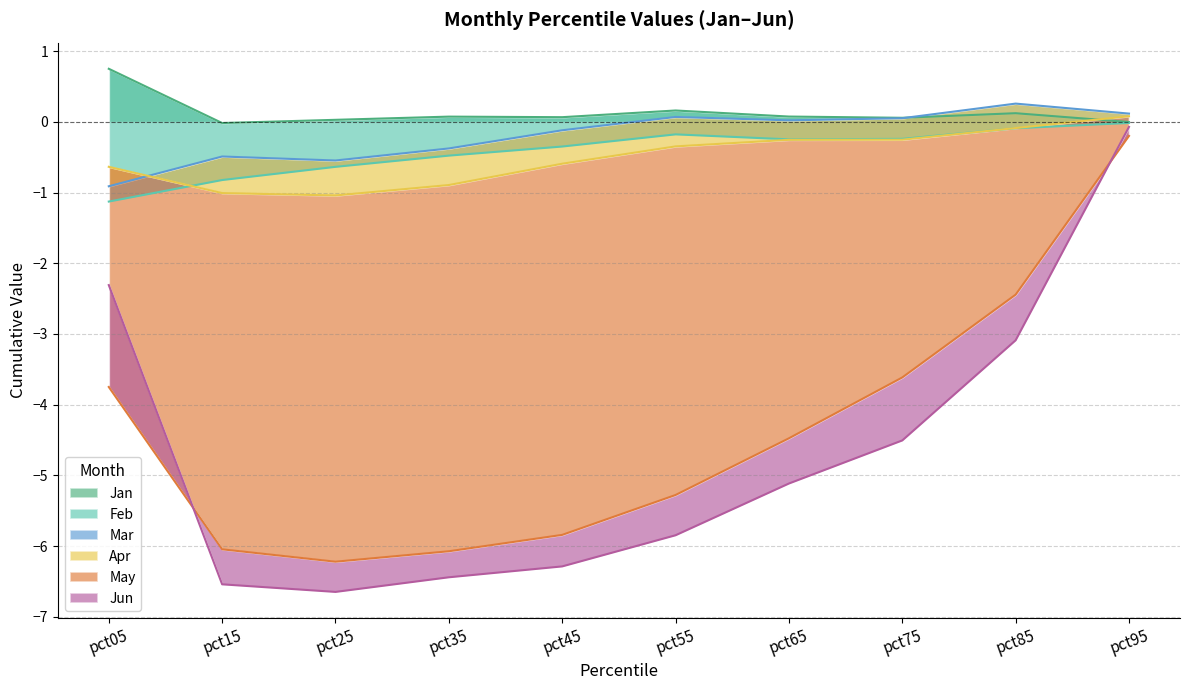

At how many categories does at least one series exceed 0?

10